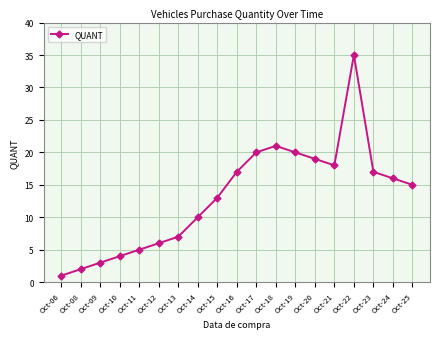

Reading left to right, extract all data points from this chart.

Oct-06=1	Oct-08=2	Oct-09=3	Oct-10=4	Oct-11=5	Oct-12=6	Oct-13=7	Oct-14=10	Oct-15=13	Oct-16=17	Oct-17=20	Oct-18=21	Oct-19=20	Oct-20=19	Oct-21=18	Oct-22=35	Oct-23=17	Oct-24=16	Oct-25=15